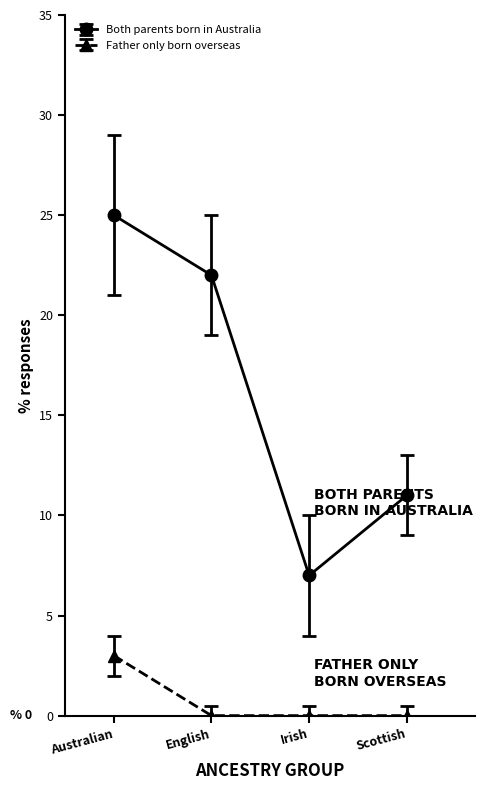

How many values in the Both parents born in Australia series are below 22?

2